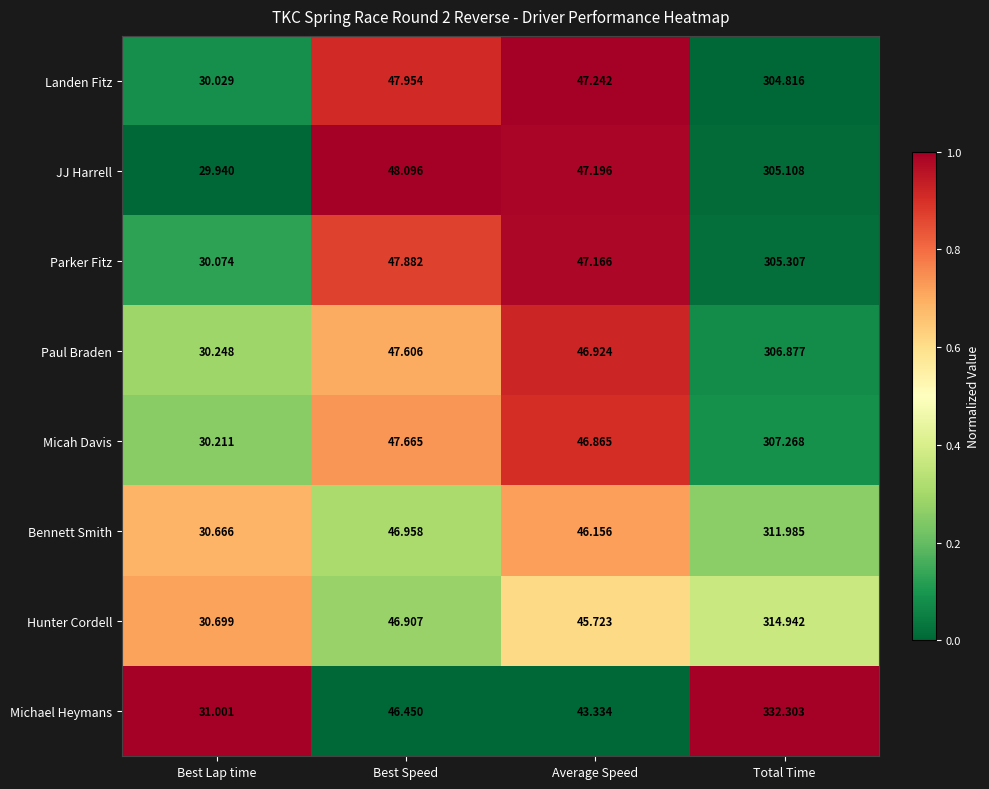

At which category does the chart reach its minimum across all series?

Best Lap time